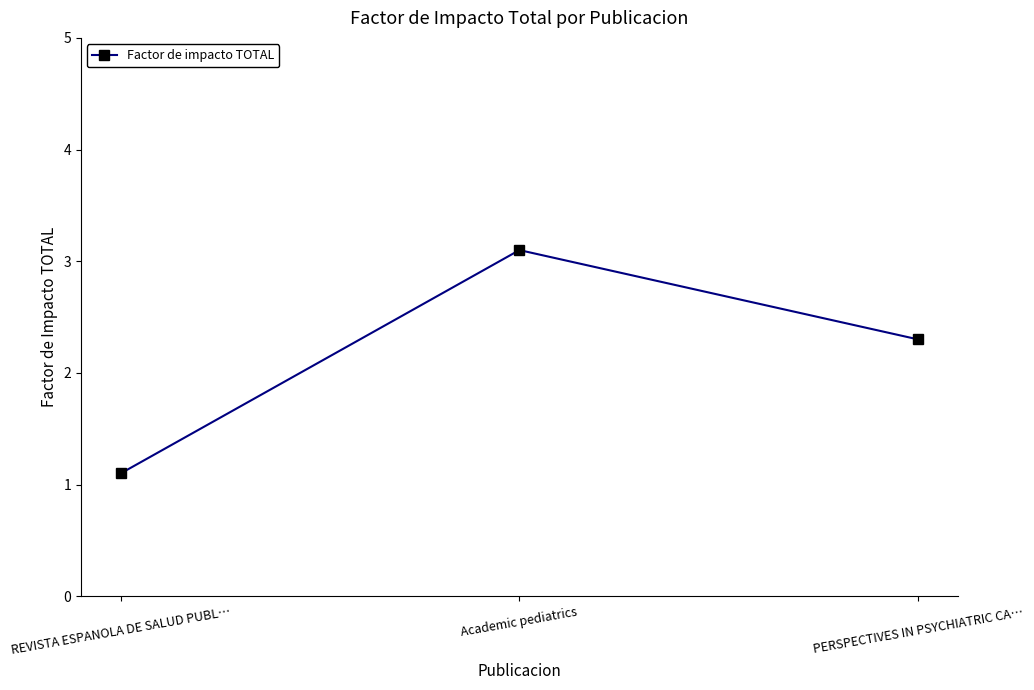

Reading left to right, what are all the values shown in this chart?

1.1	3.1	2.3